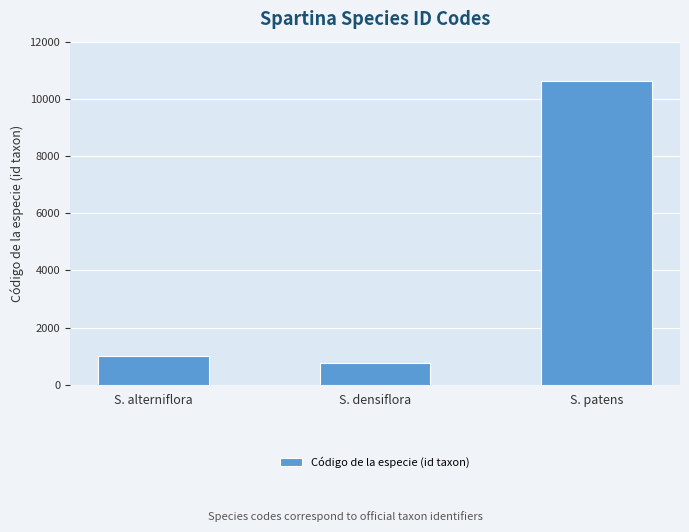

What is the label of the 2nd bar from the right?

S. densiflora